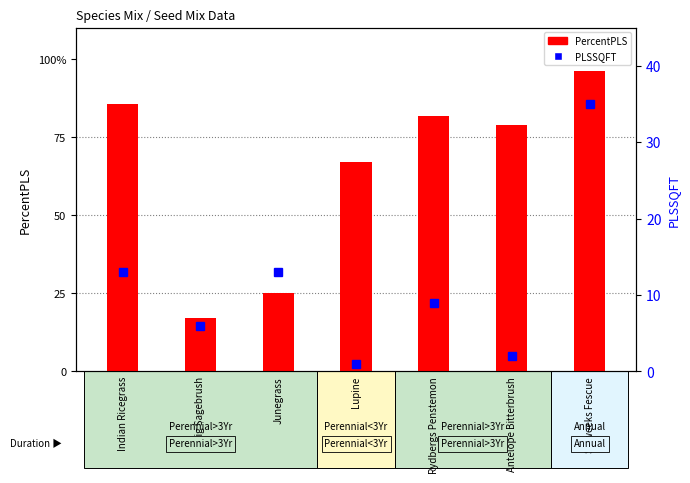

What is the total value across all series at Antelope Bitterbrush?

81.0